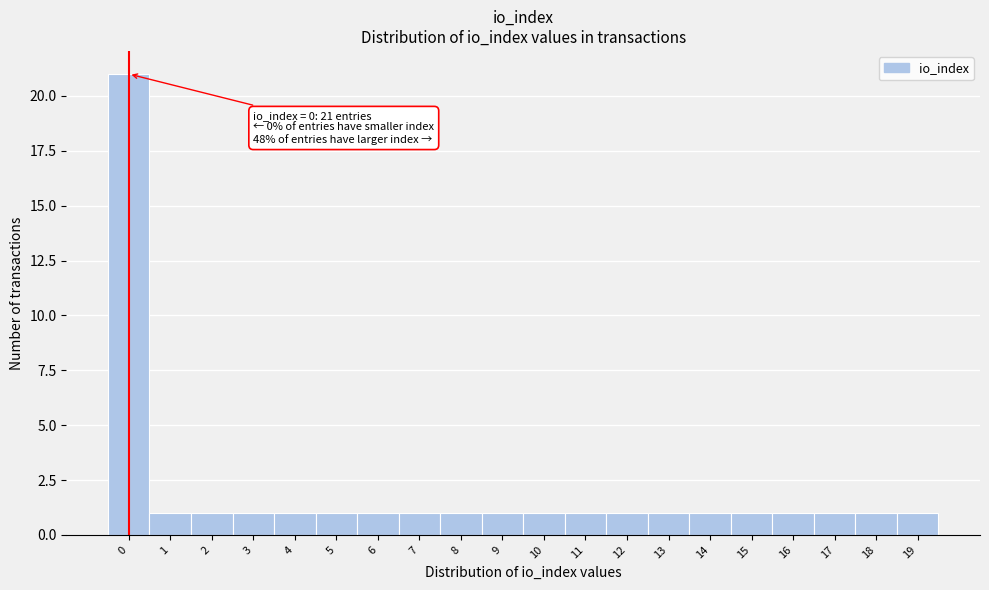

Over which range of the x-axis is the bar tallest?

-0.5 to 0.5